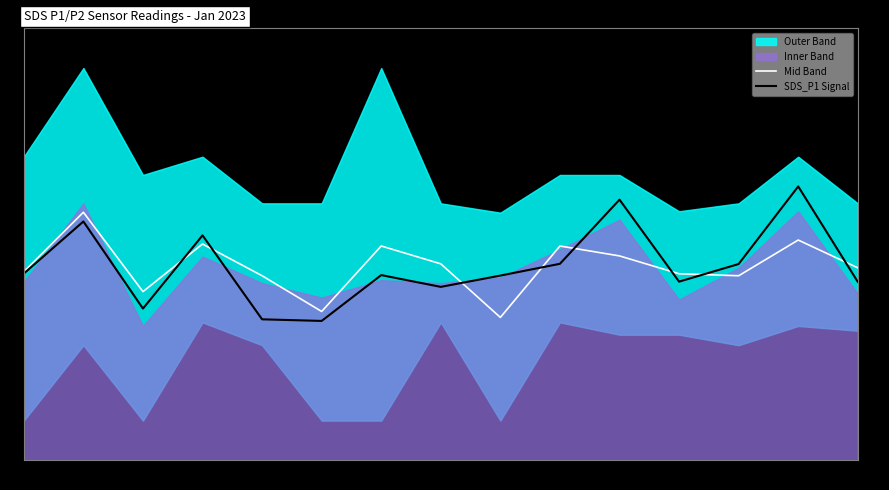

What is the difference between the maximum and minimum values in the Mid Band series?

5.3